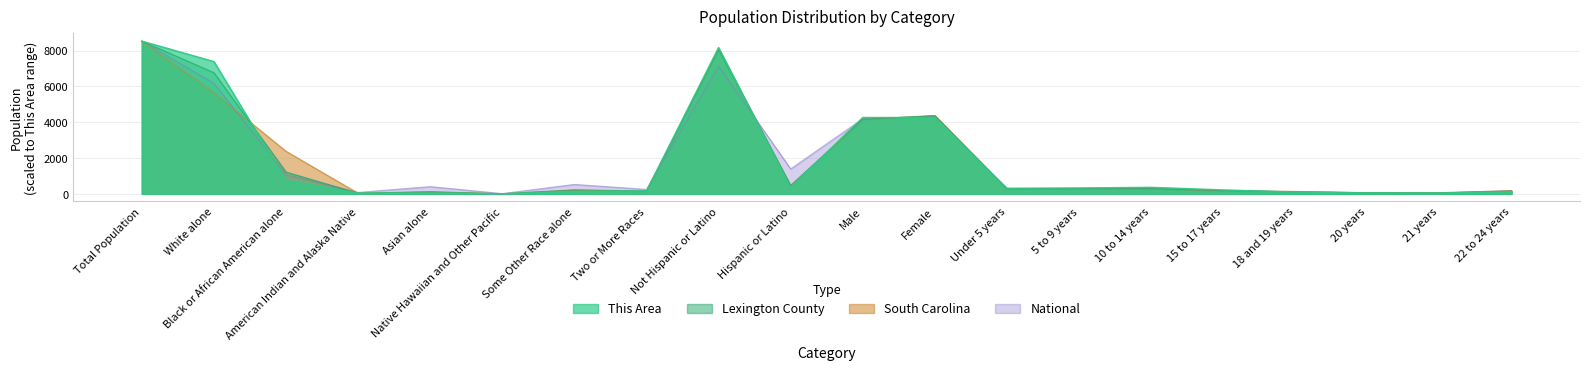

What is the label of the 15th point from the right?

Native Hawaiian and Other Pacific